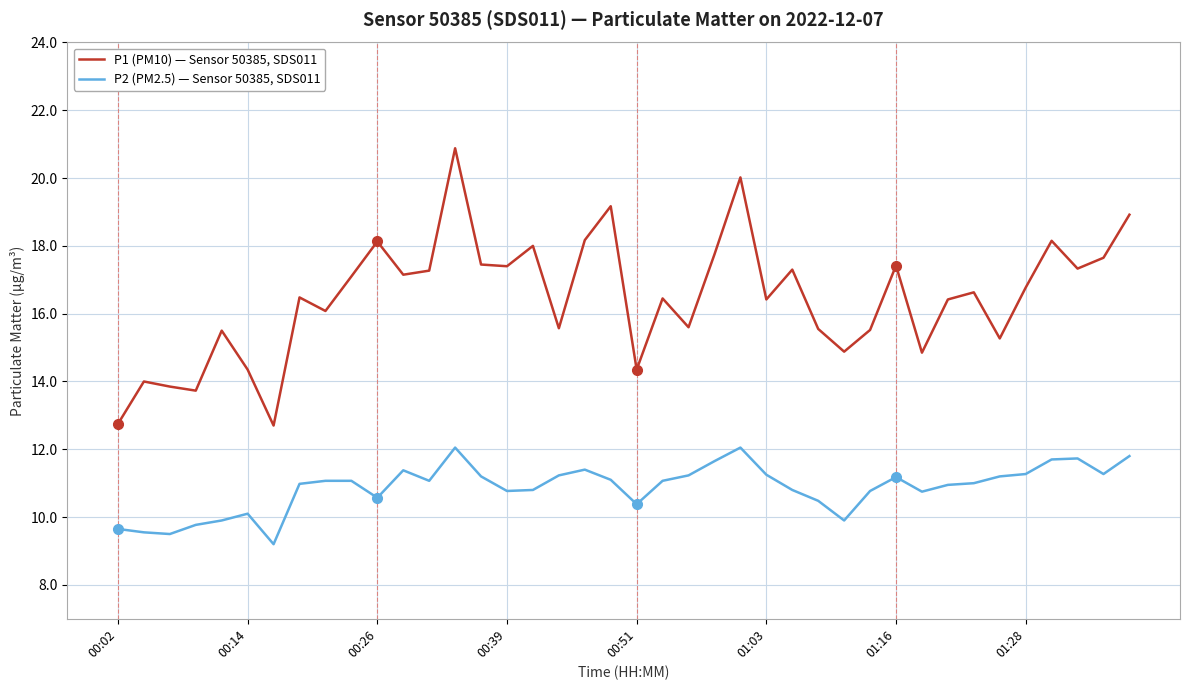

What is the lowest value of the P2 (PM2.5) — Sensor 50385, SDS011 series?

9.2